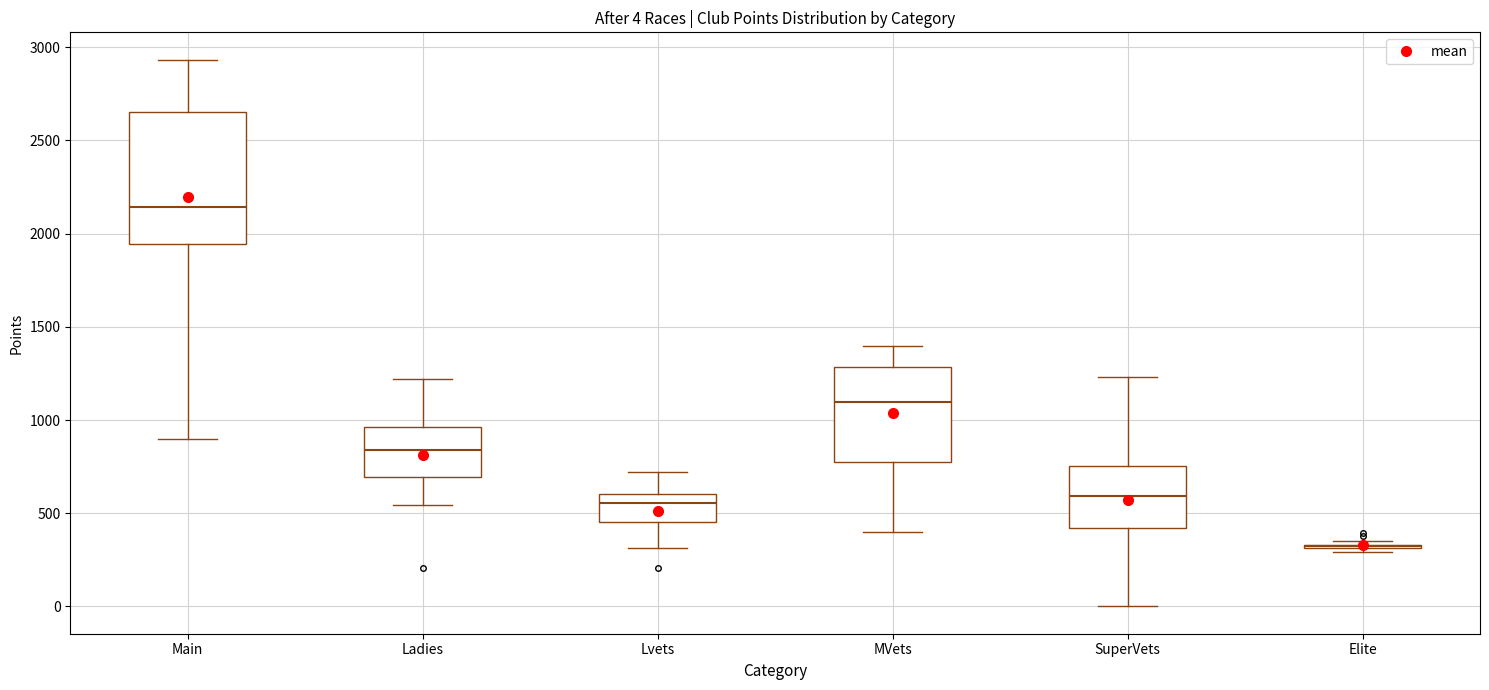

Which box is the tallest, from its lower edge to its upper edge?

Main